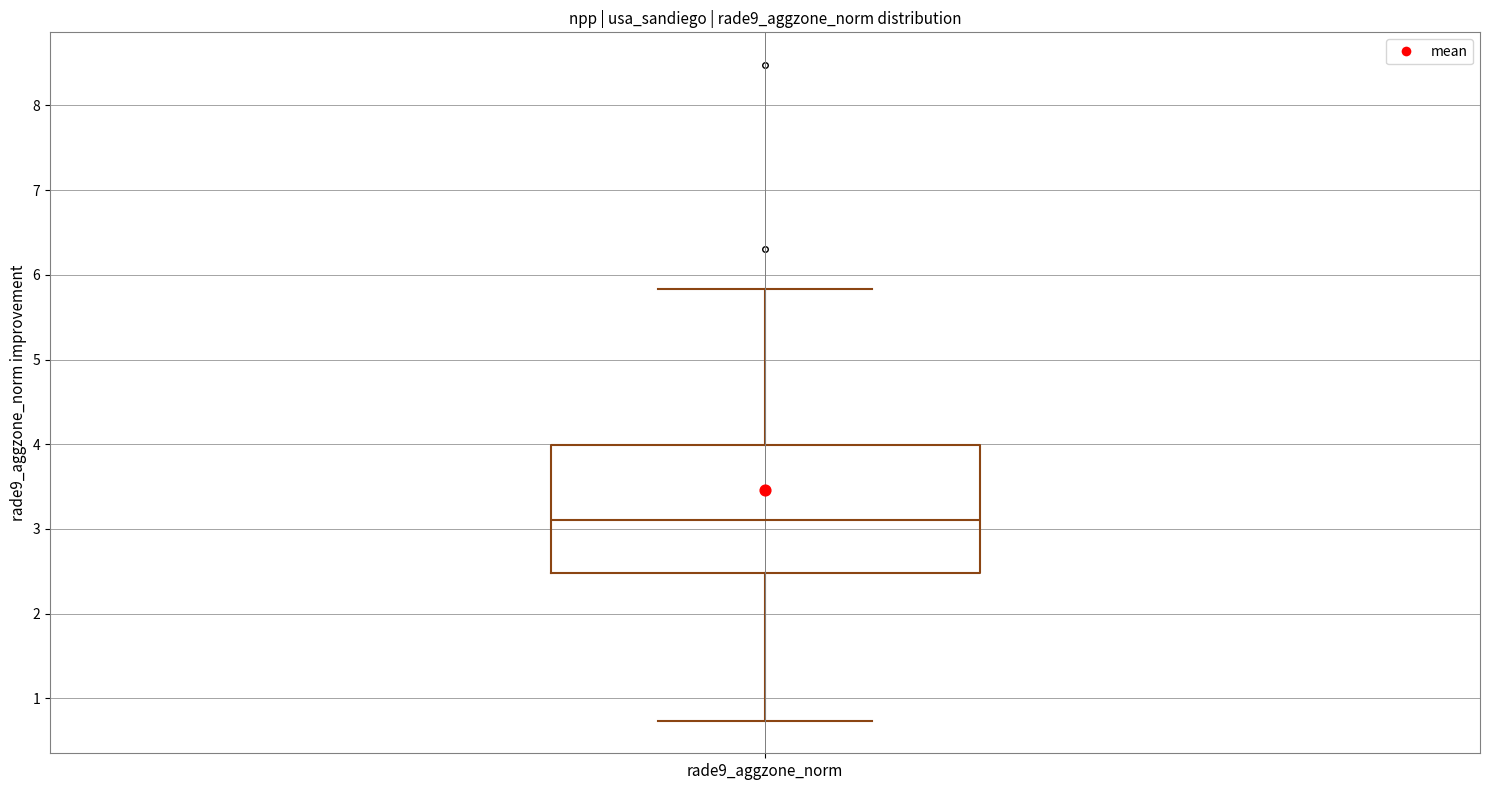

Where does the upper whisker of the box for rade9_aggzone_norm end on the y-axis? The values are not printed on the chart, so give them approximately, as read against the axis.

5.8